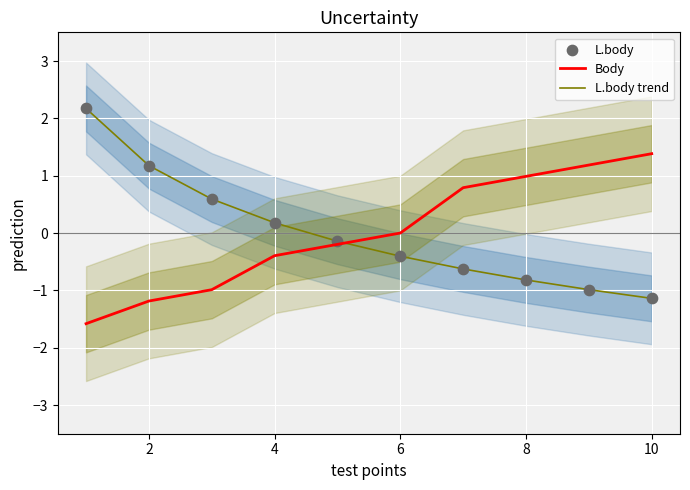

Which series contains the lowest Y value?

Body